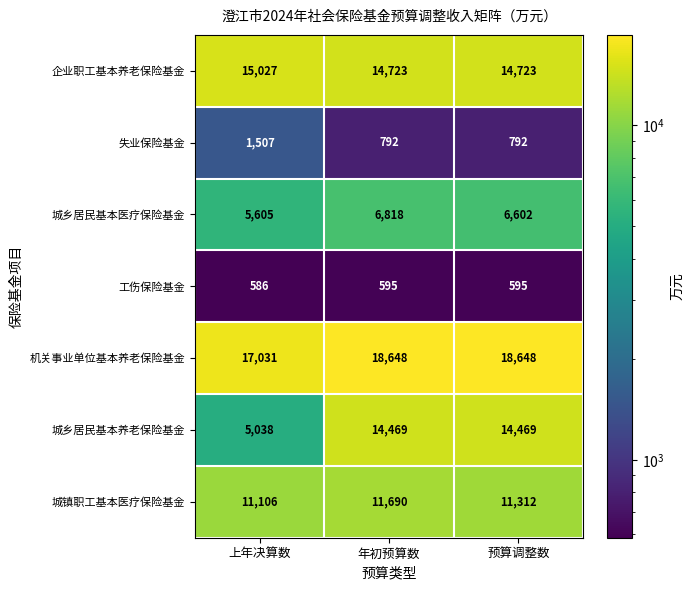

Which category has the lowest value across all series?

上年决算数